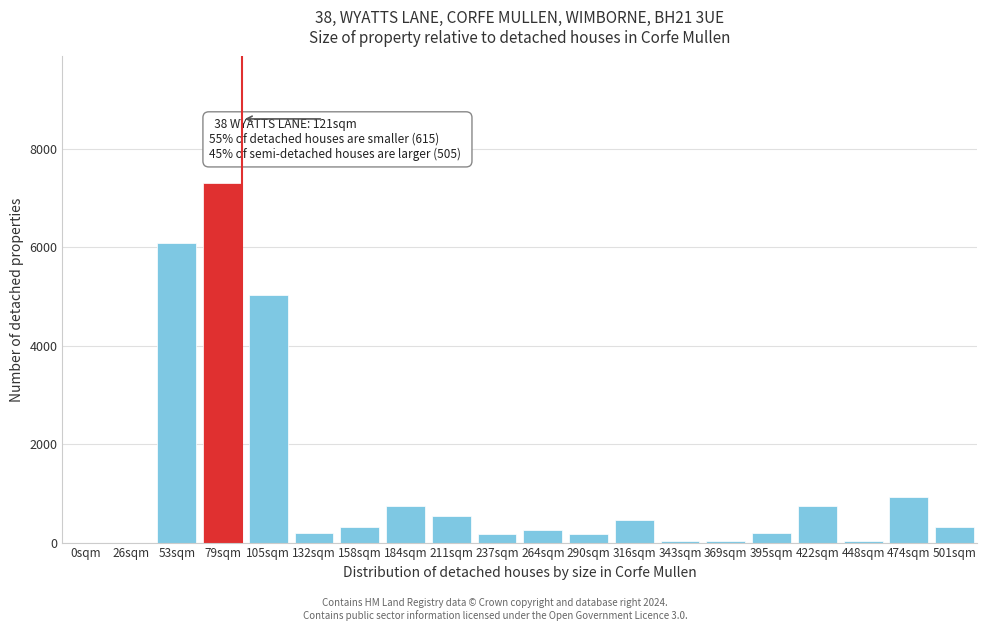

Which has a higher value, 79sqm or 0sqm?

79sqm